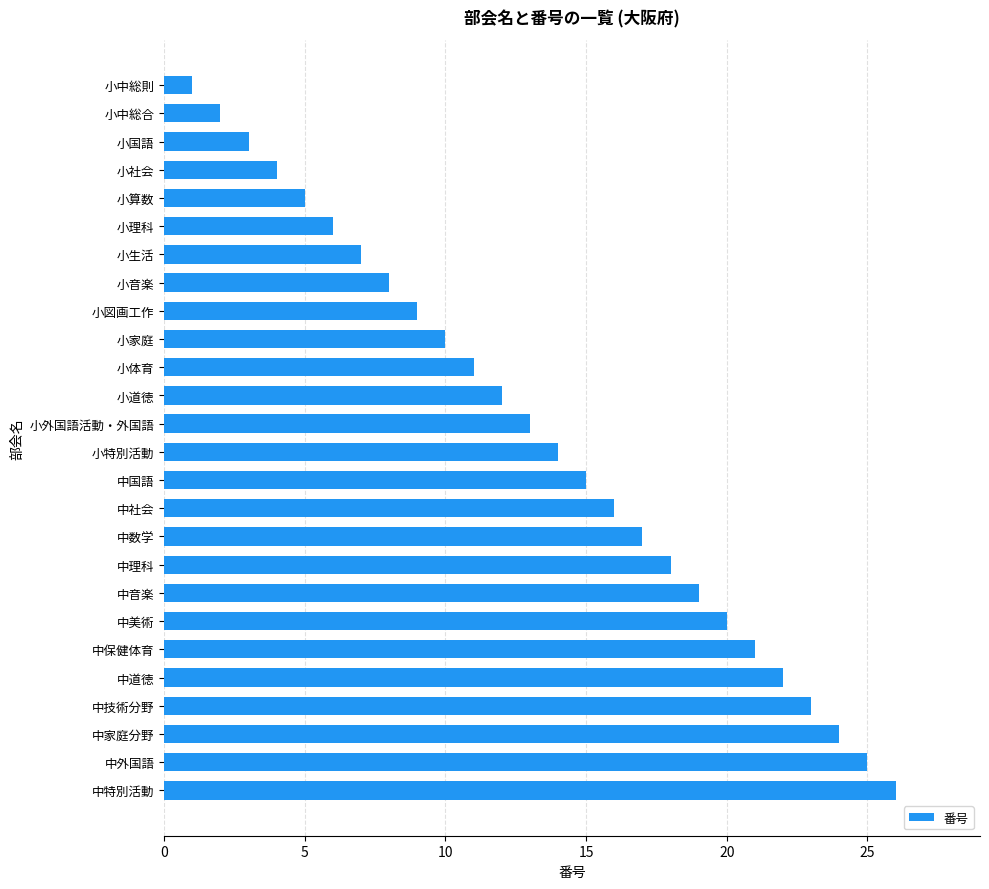

Are the bars grouped side by side (vs. stacked)?

No